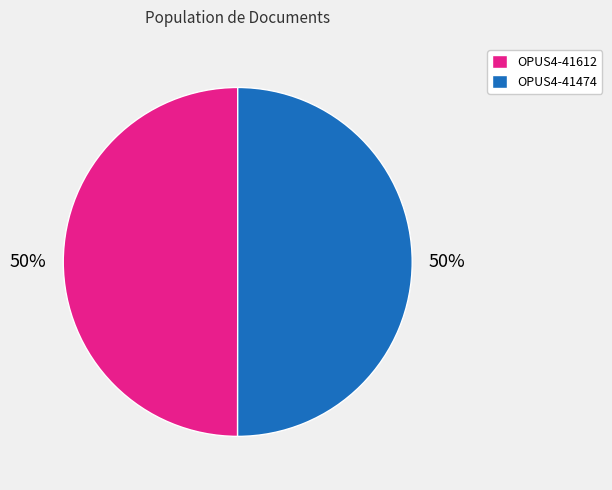

How many slices are in this pie chart?

2